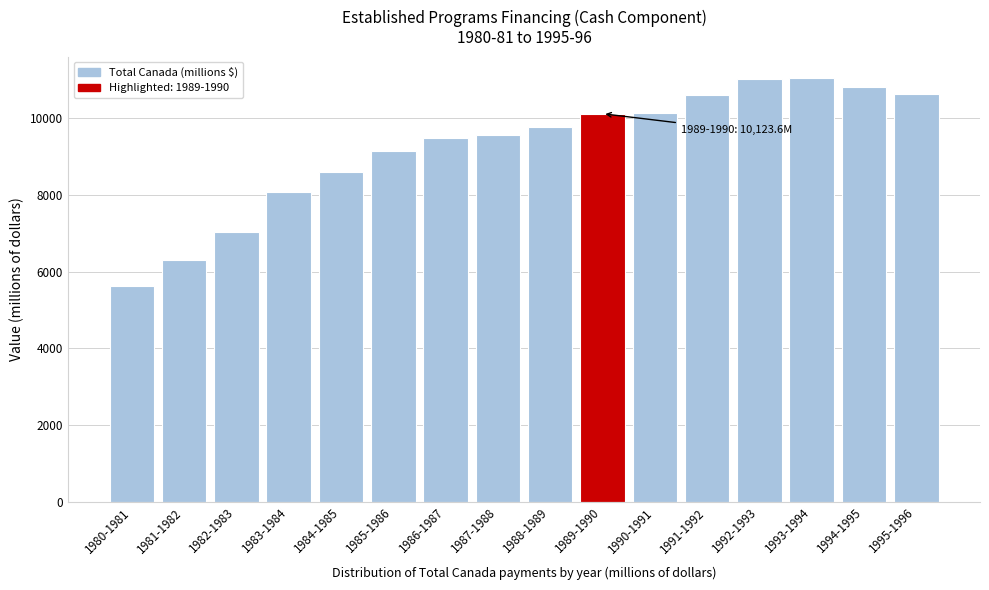

Is it true that the value at 1987-1988 is 15886.7?

False